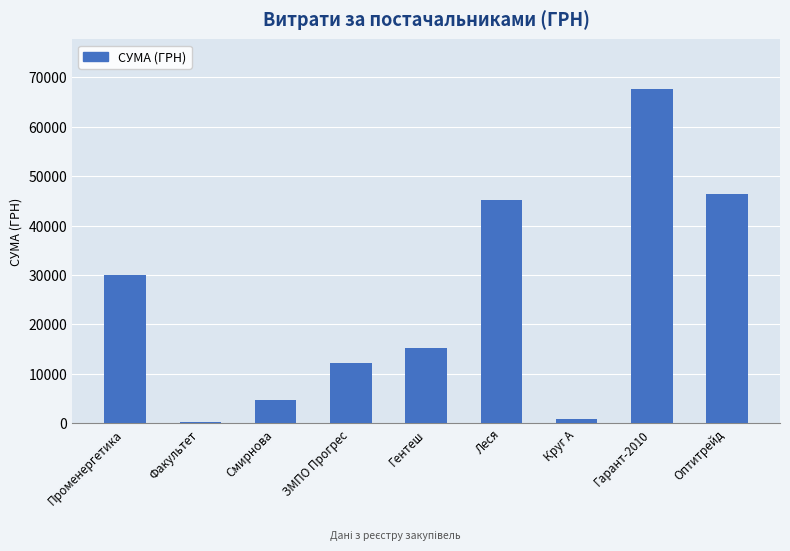

At which label is the value closest to 33931?

Променергетика